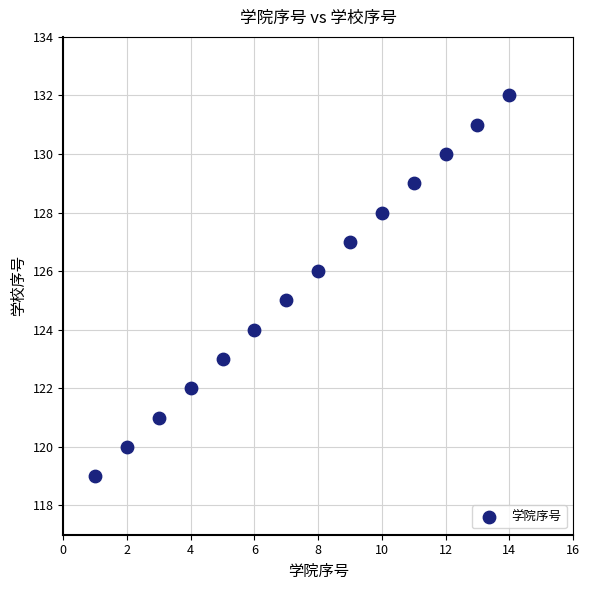

What is the range of Y values (max minus min)?

13